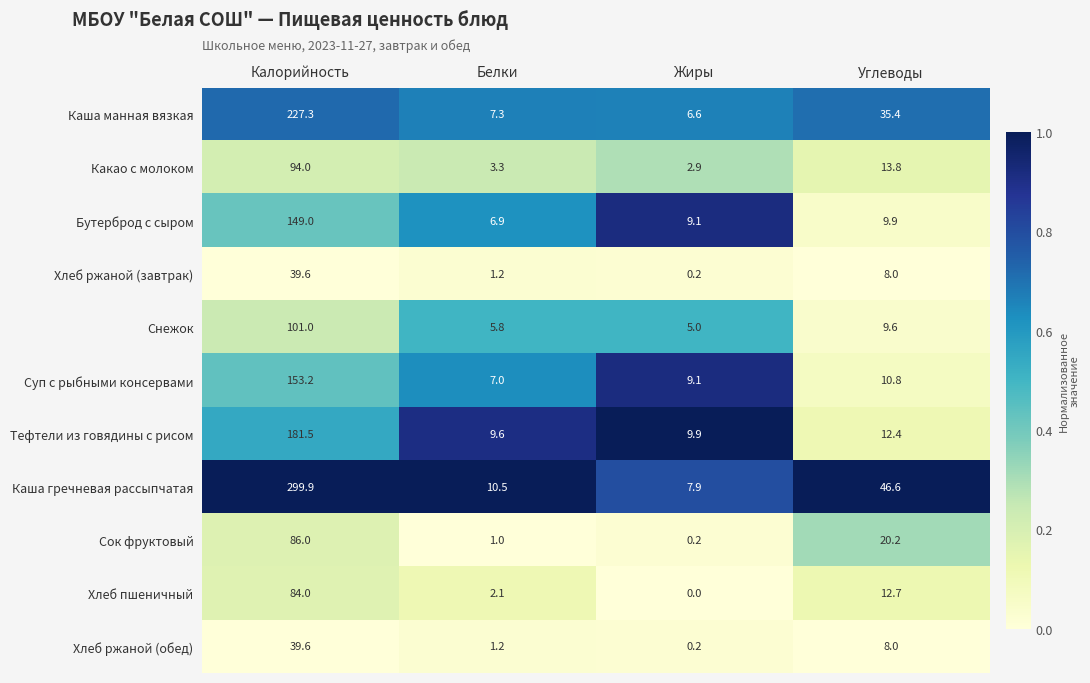

How many series are shown in this chart?

11